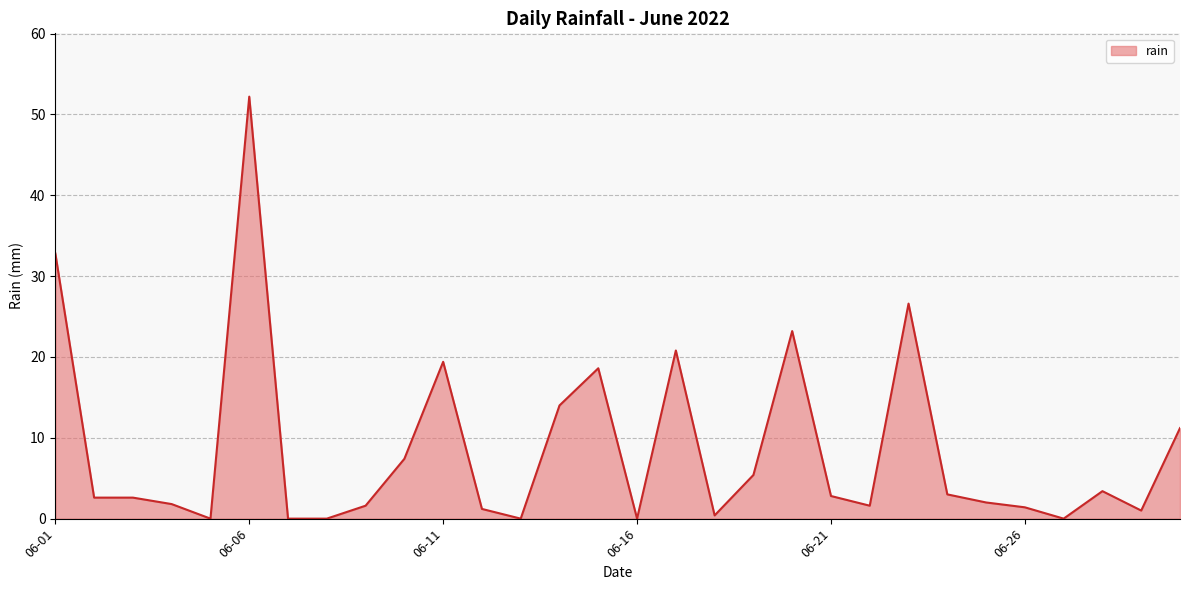

How many series are shown in this chart?

1